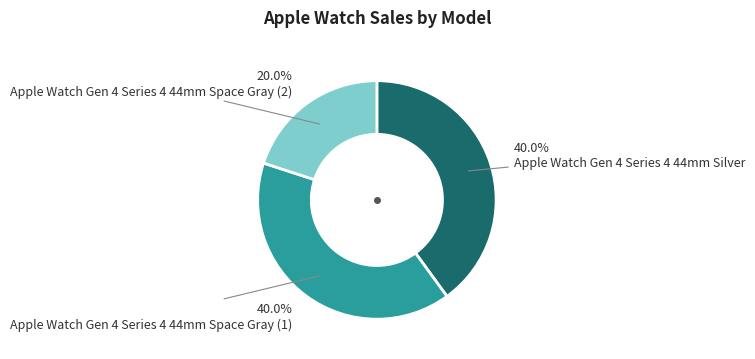

How many slices are in this pie chart?

3